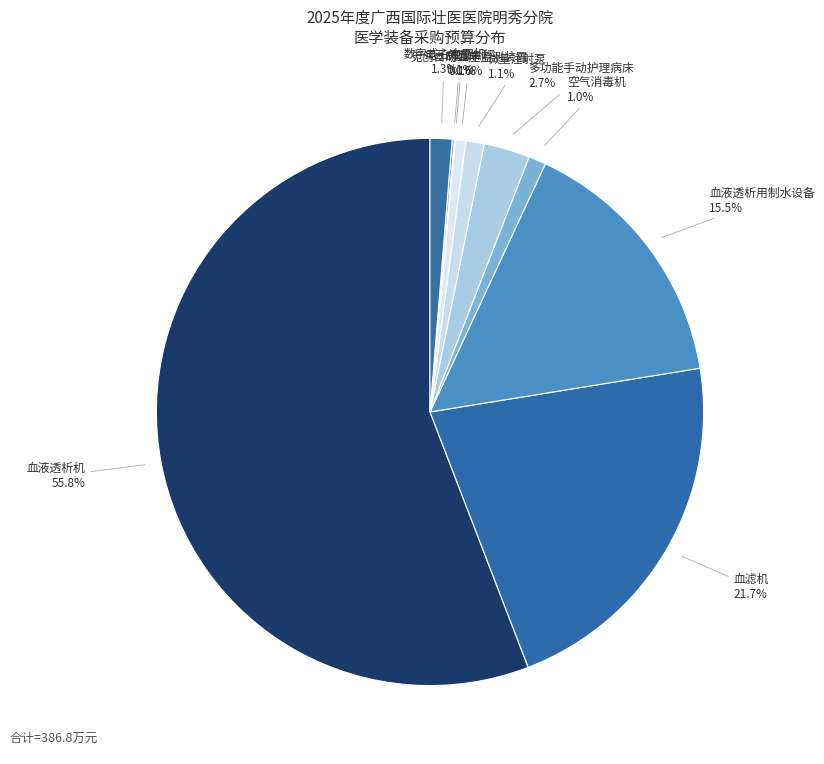

The 空气消毒机 slice represents 1% of the pie. True or false?

True